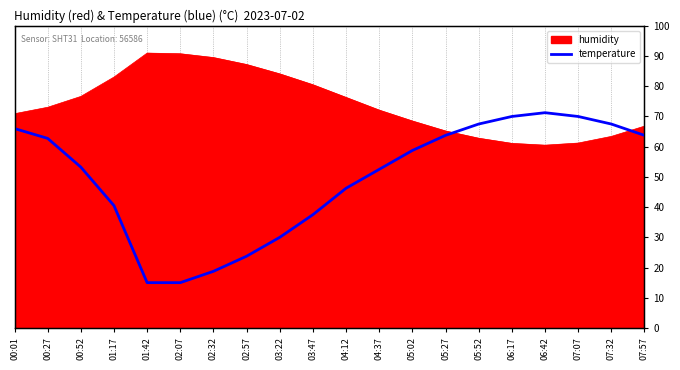

List the labels in order of value, smallest first.

01:42, 02:07, 02:32, 02:57, 03:22, 03:47, 01:17, 04:12, 04:37, 00:52, 05:02, 00:27, 05:27, 07:57, 00:01, 05:52, 07:32, 06:17, 07:07, 06:42